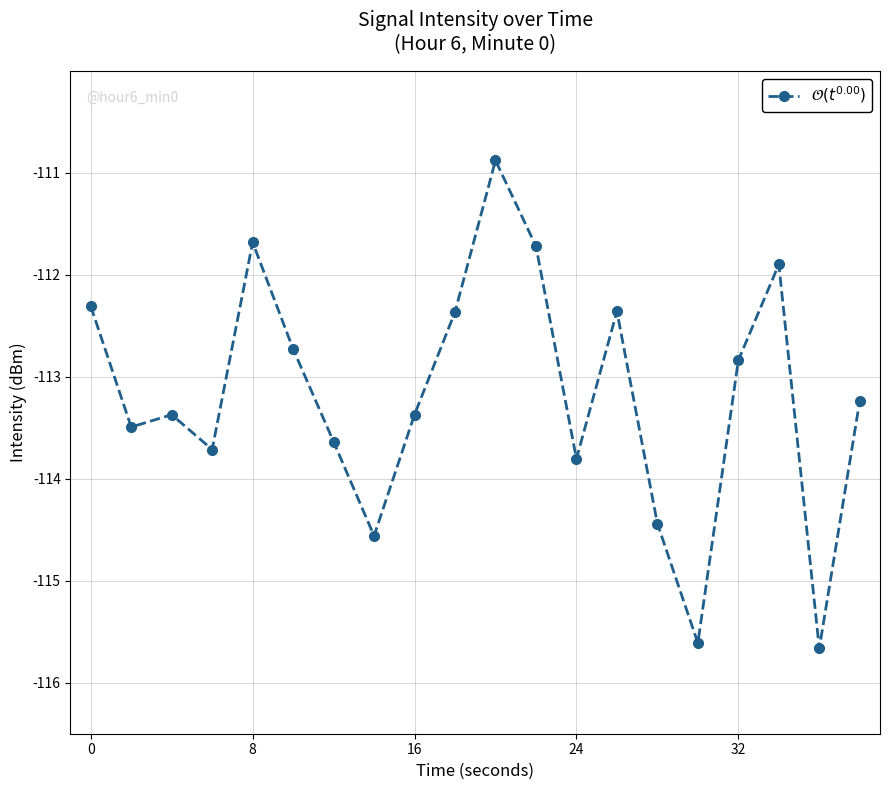

What is the value of the 13th point from the left?

-113.8